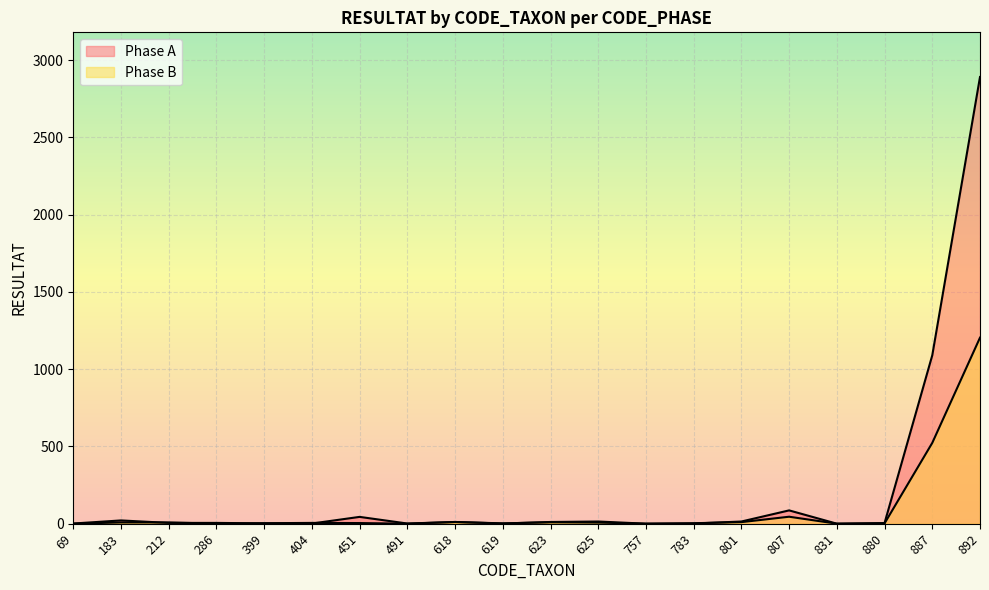

True or false: Phase A and Phase B cross at least once.

True